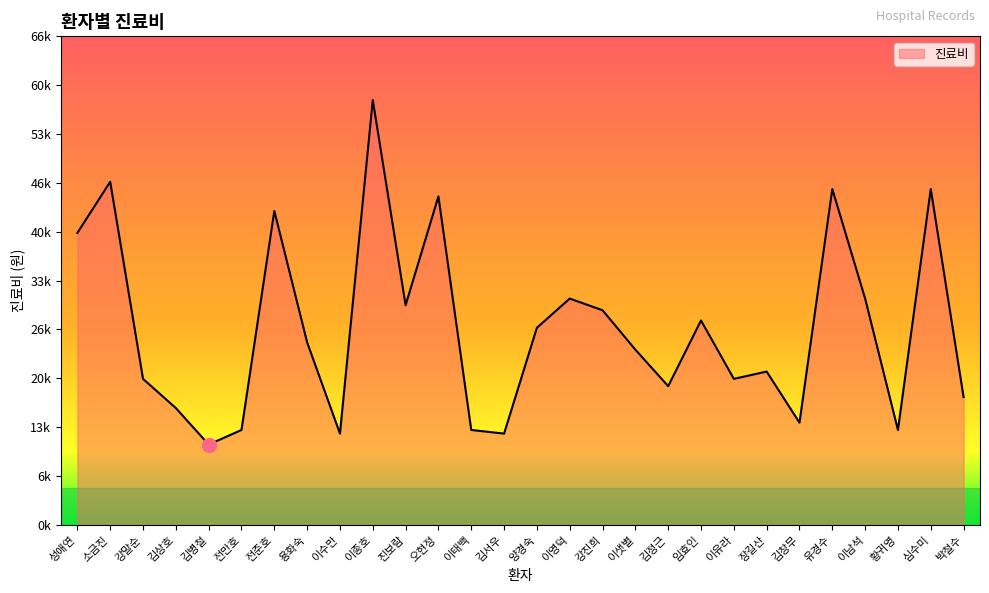

Reading left to right, list all the values displayed in this chart.

성애연=40000	소금진=47000	강말순=20000	김상호=16000	김병철=11000	전만호=13000	전준호=43000	용화숙=25000	이수만=12500	이종호=58200	진보람=30100	오현정=45000	이태백=13000	김서우=12500	양경숙=27000	이영덕=31000	강진희=29400	이샛별=24000	김정근=19000	임효인=28000	이유라=20000	장길산=21000	김창무=14000	유경수=46000	이남석=31000	황귀영=13000	심수미=46000	박철수=17500